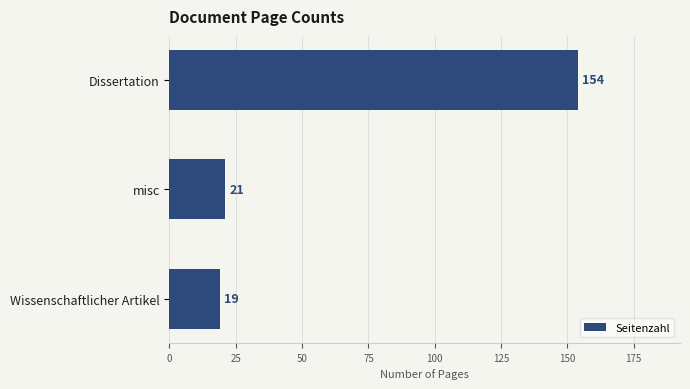

Where is the data nearest to the value 86?

misc